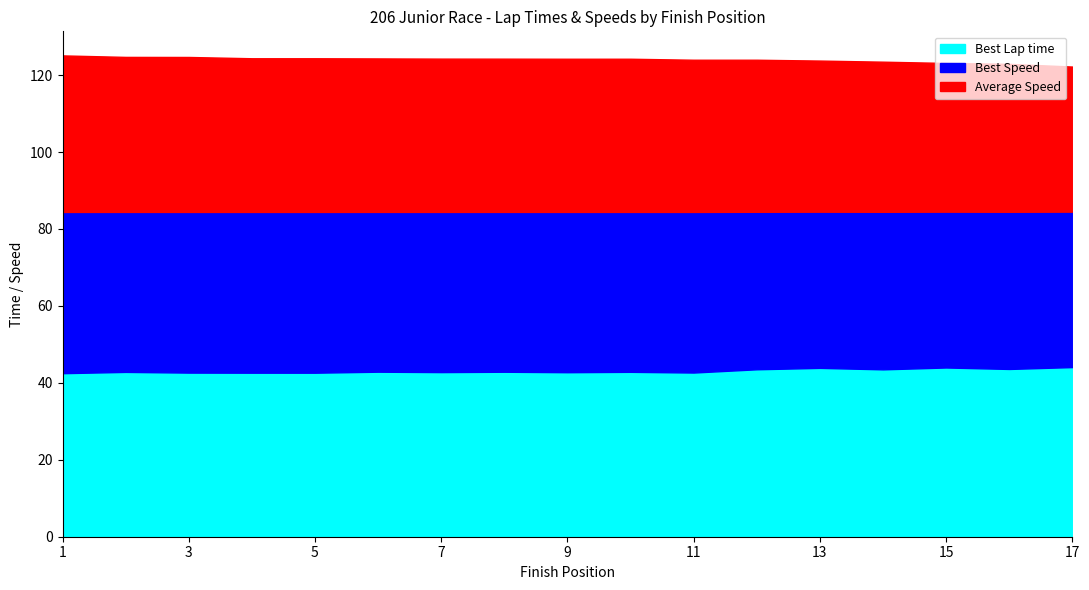

What is the sum of all Best Lap time values?

732.8